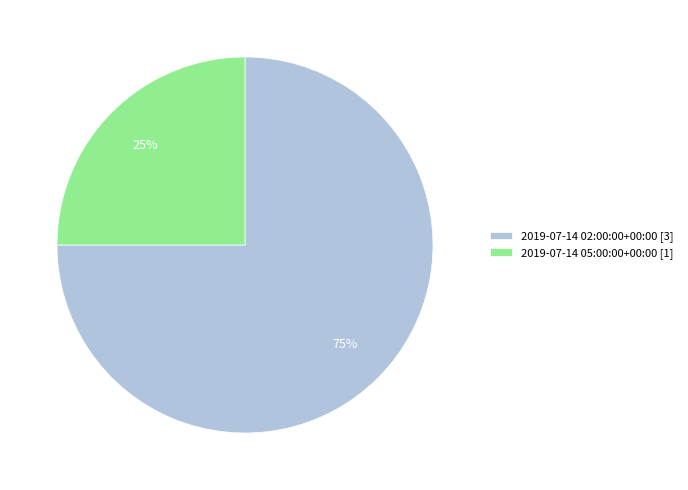

Is it true that 2019-07-14 05:00:00+00:00 is 25% of the pie?

True